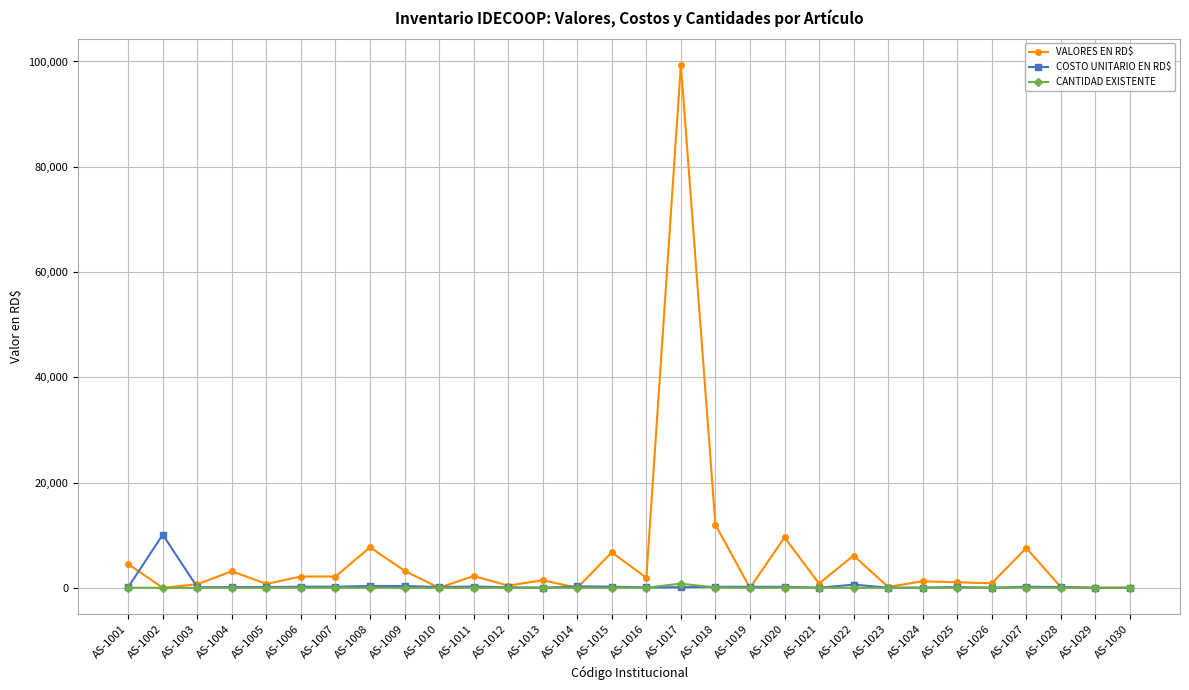

At which category is the sum across all series the highest?

AS-1017